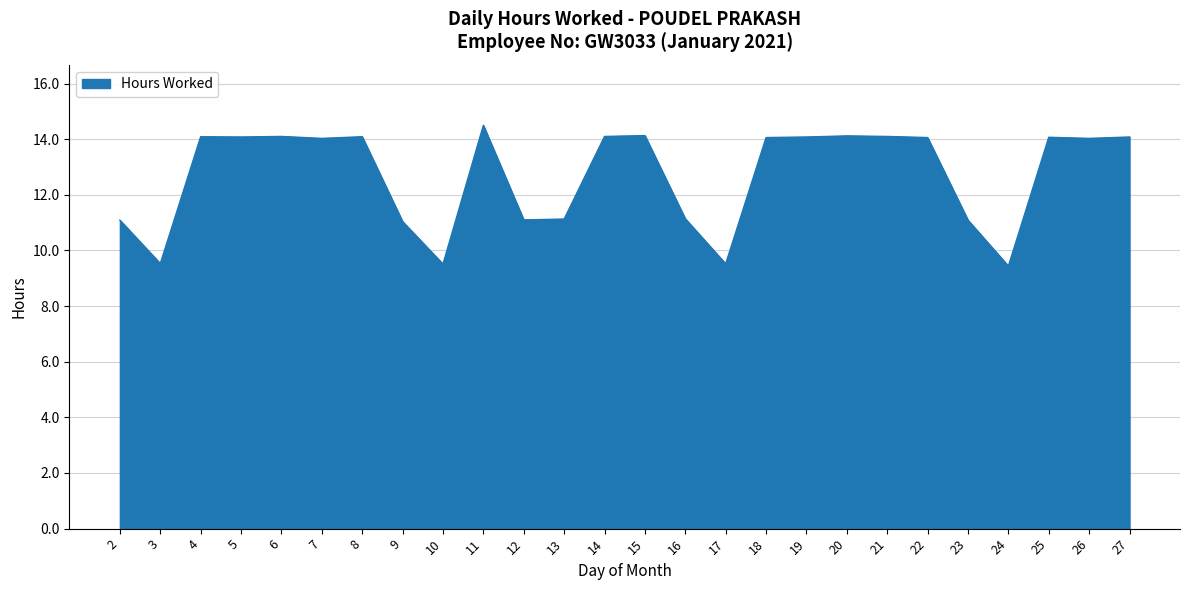

The chart shows a value of 7.2 at 5. True or false?

False